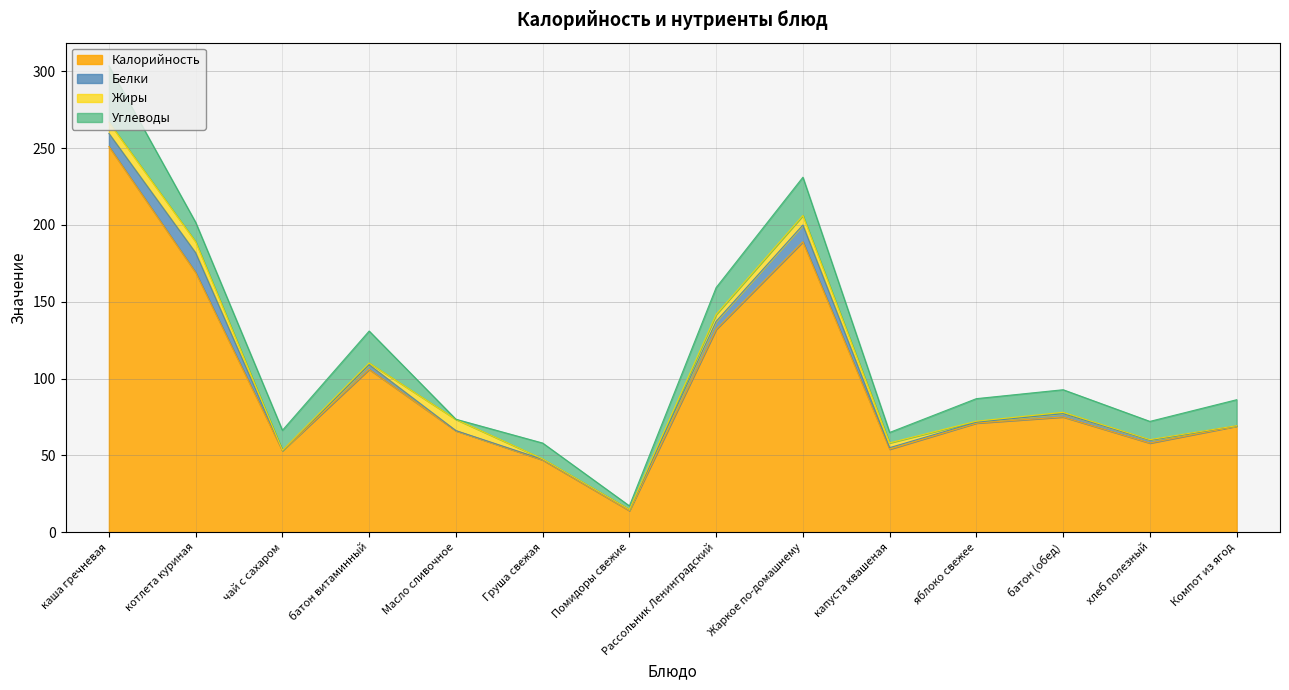

Rank the categories by Жиры value from highest to lowest.

каша гречневая, Масло сливочное, котлета куриная, Жаркое по-домашнему, Рассольник Ленинградский, капуста квашеная, батон витаминный, батон (обед), яблоко свежее, Груша свежая, хлеб полезный, чай с сахаром, Помидоры свежие, Компот из ягод